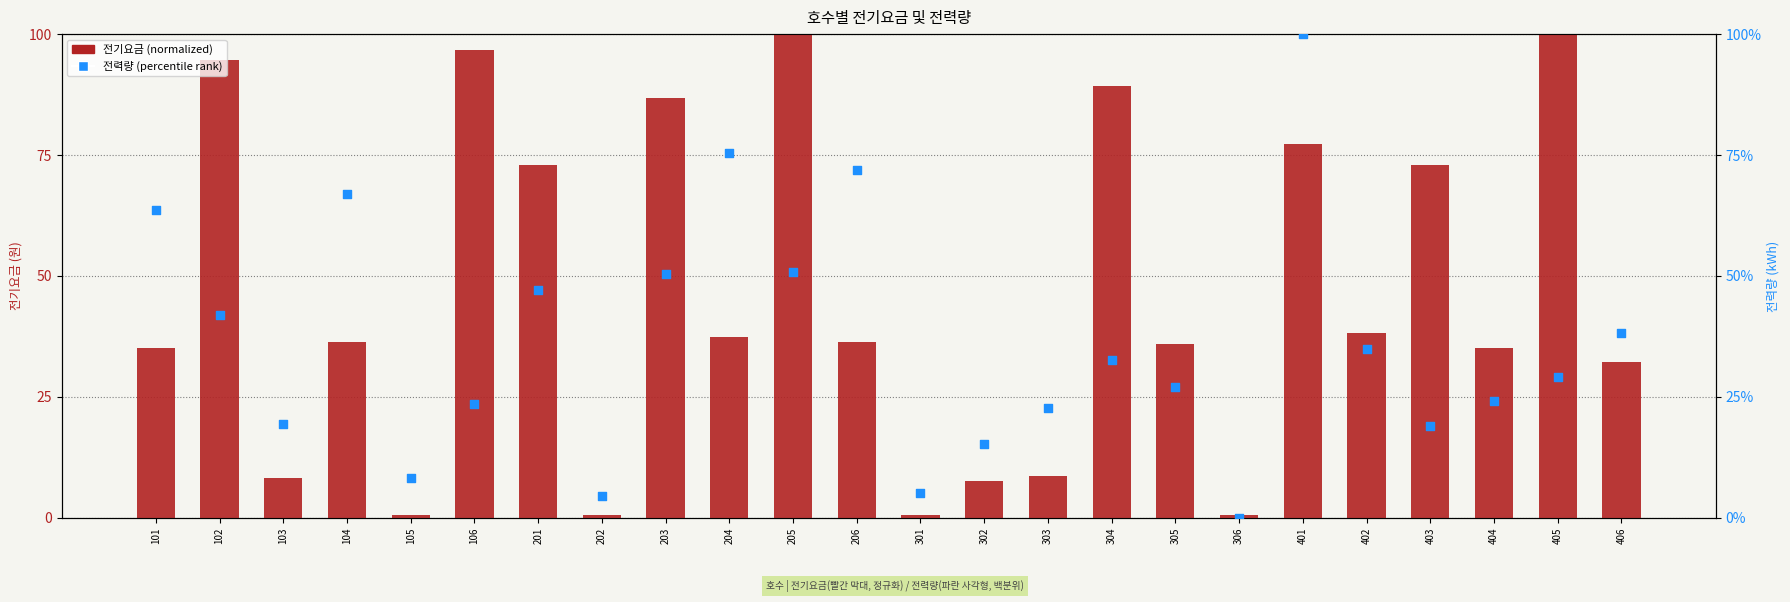

Is the value of 전력량 (percentile) at 304 greater than the value of 전기요금 (normalized) at 404?

No